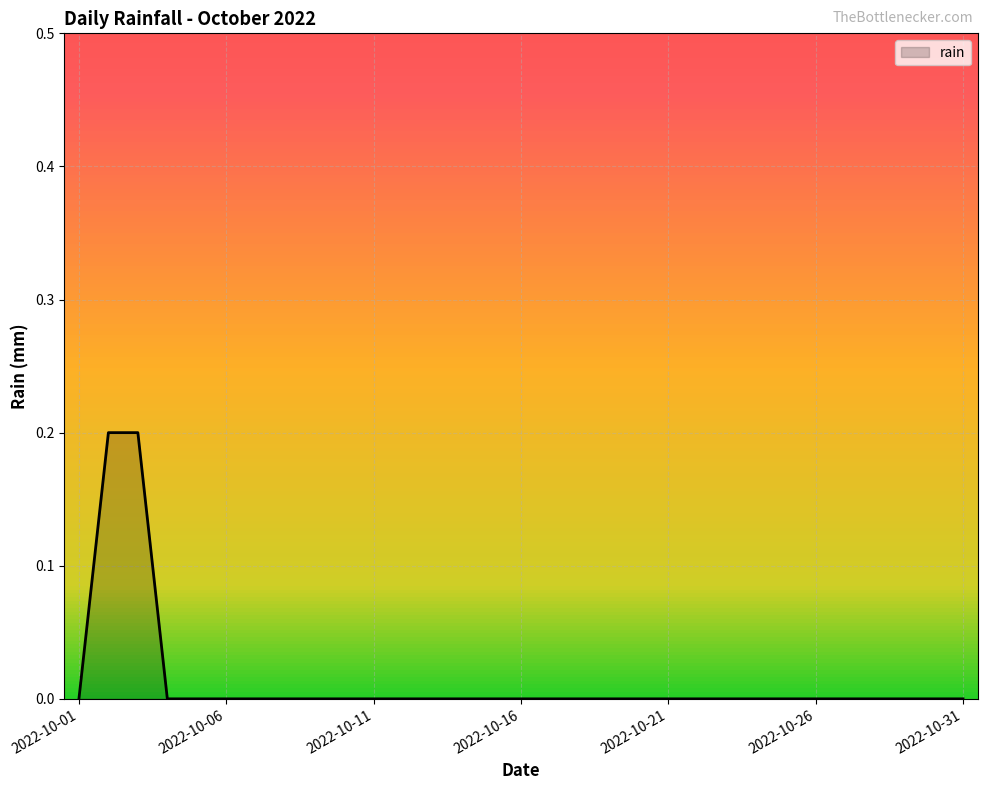

List the labels in order of value, smallest first.

2022-10-01, 2022-10-04, 2022-10-05, 2022-10-06, 2022-10-07, 2022-10-08, 2022-10-09, 2022-10-10, 2022-10-11, 2022-10-12, 2022-10-13, 2022-10-14, 2022-10-15, 2022-10-16, 2022-10-17, 2022-10-18, 2022-10-19, 2022-10-20, 2022-10-21, 2022-10-22, 2022-10-23, 2022-10-24, 2022-10-25, 2022-10-26, 2022-10-27, 2022-10-28, 2022-10-29, 2022-10-30, 2022-10-31, 2022-10-02, 2022-10-03